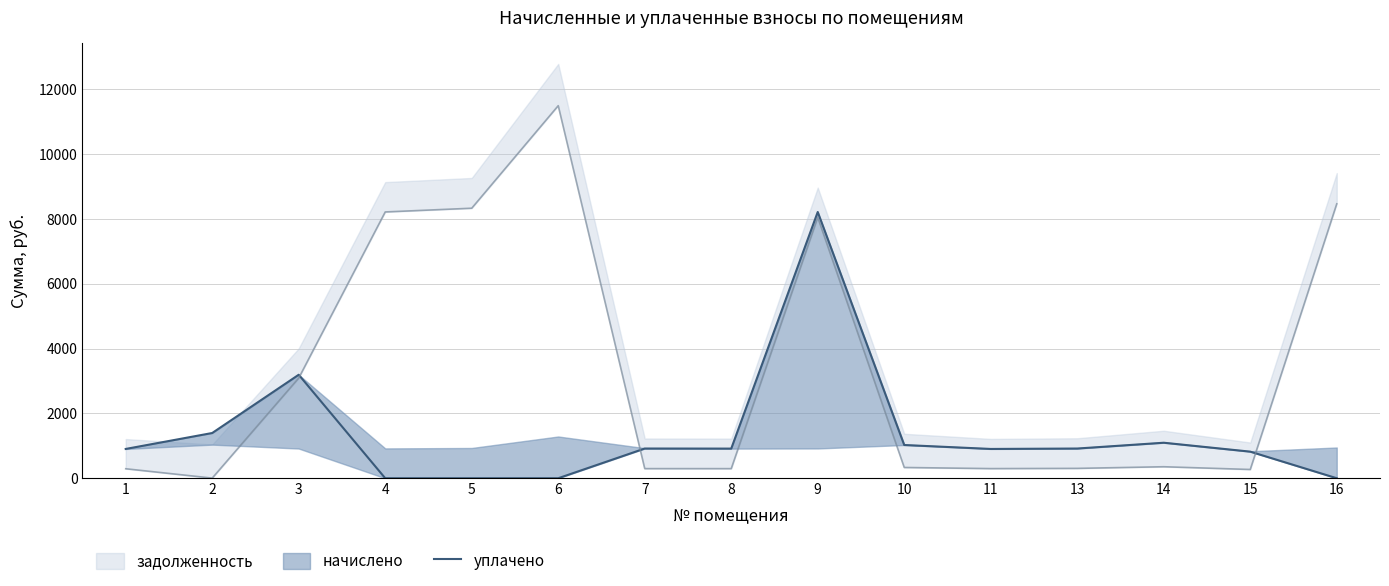

True or false: the data shows 1024.5 at 10.

True